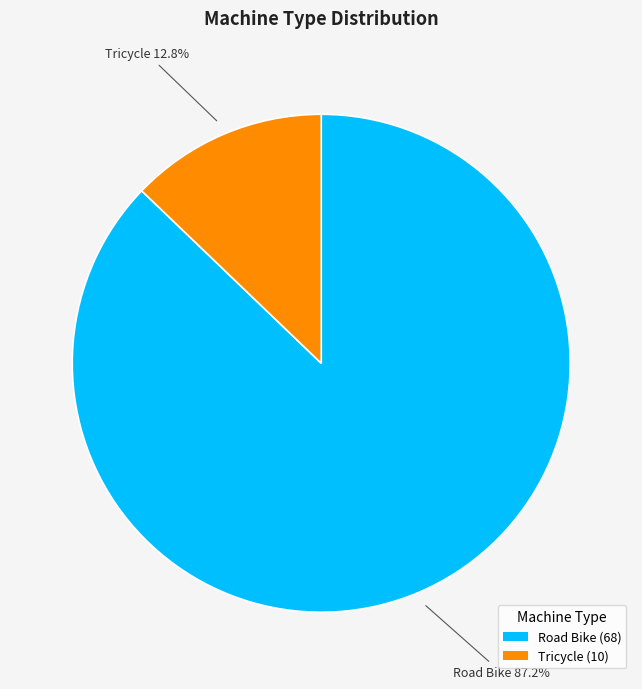

Is there any slice that represents more than half of the pie?

Yes